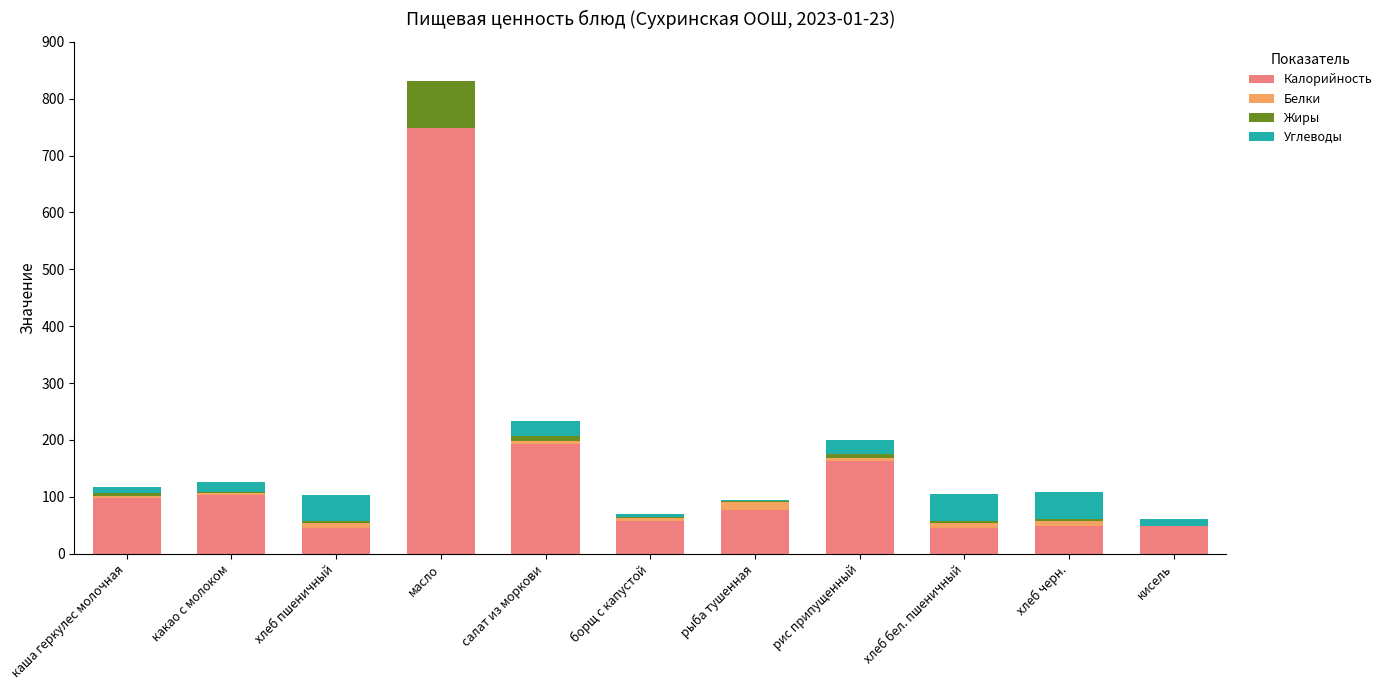

What is the sum of all Калорийность values?

1626.0